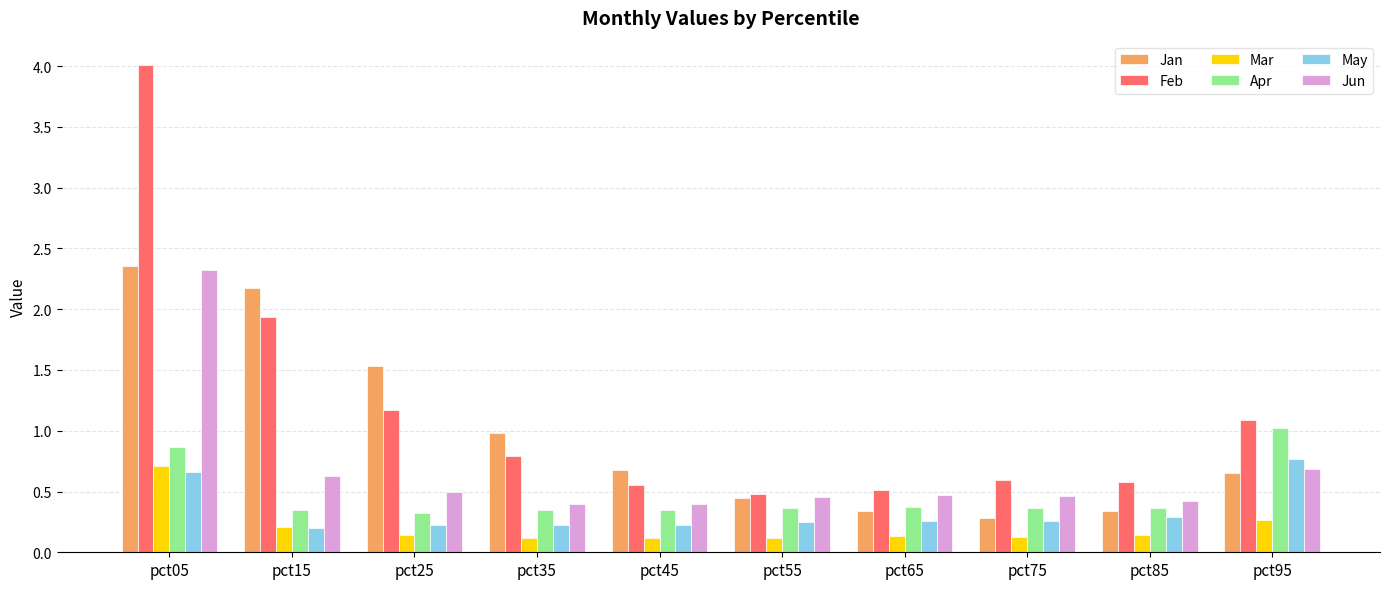

At how many categories does at least one series exceed 3?

1